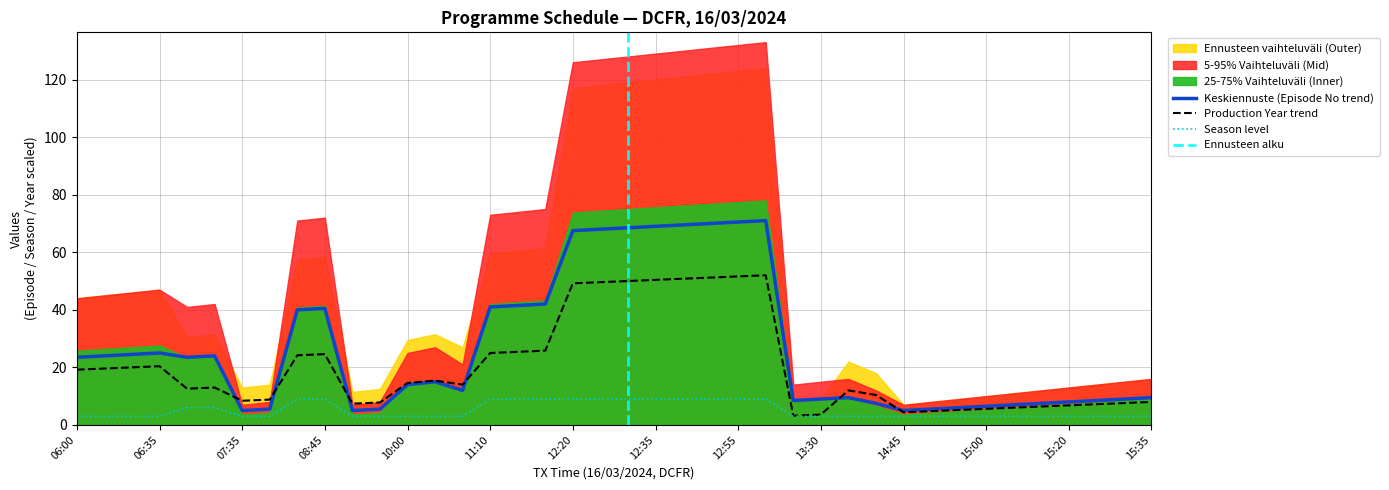

What is the sum of all Episode No values?

1072.5